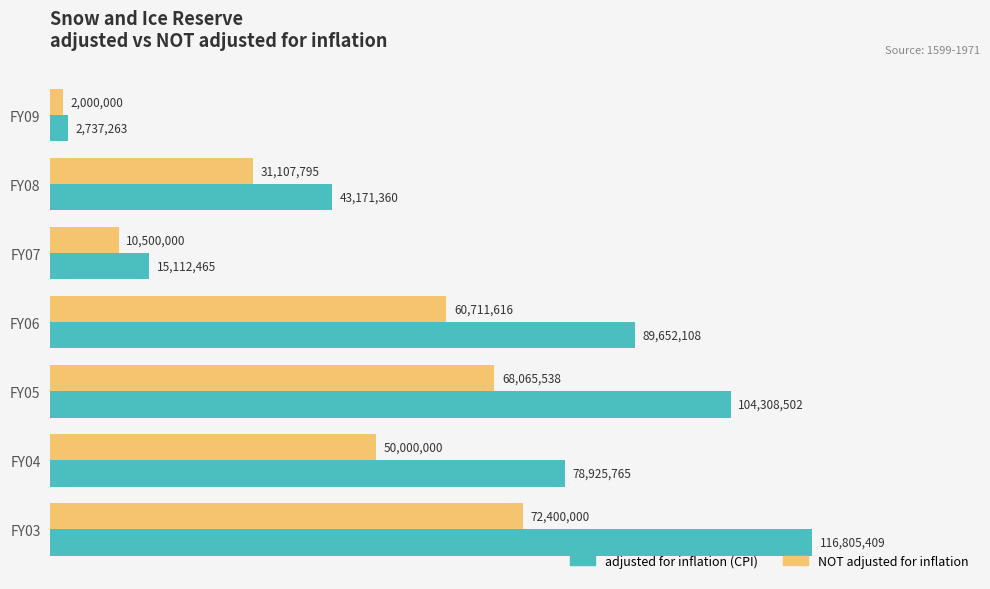

At how many categories does at least one series exceed 114870486?

1